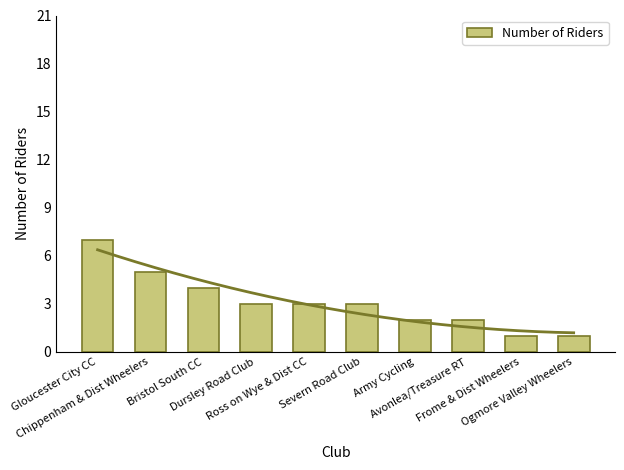

What is the sum of all values?

31